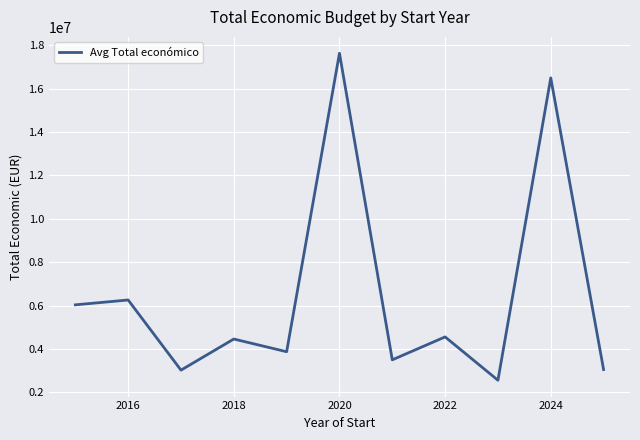

What is the difference between the maximum and minimum values?

15075359.3